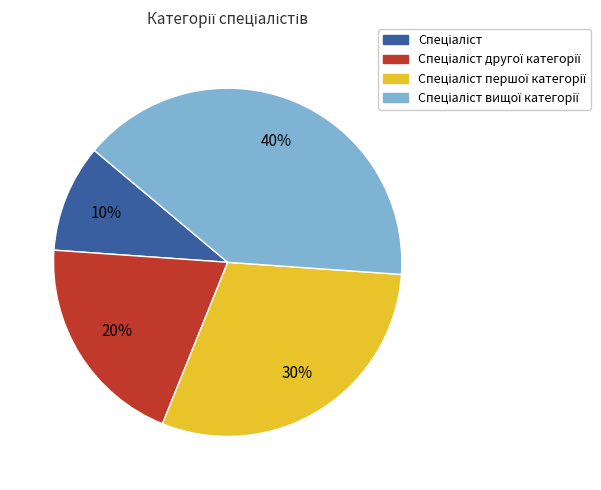

Does any single category account for the majority?

No